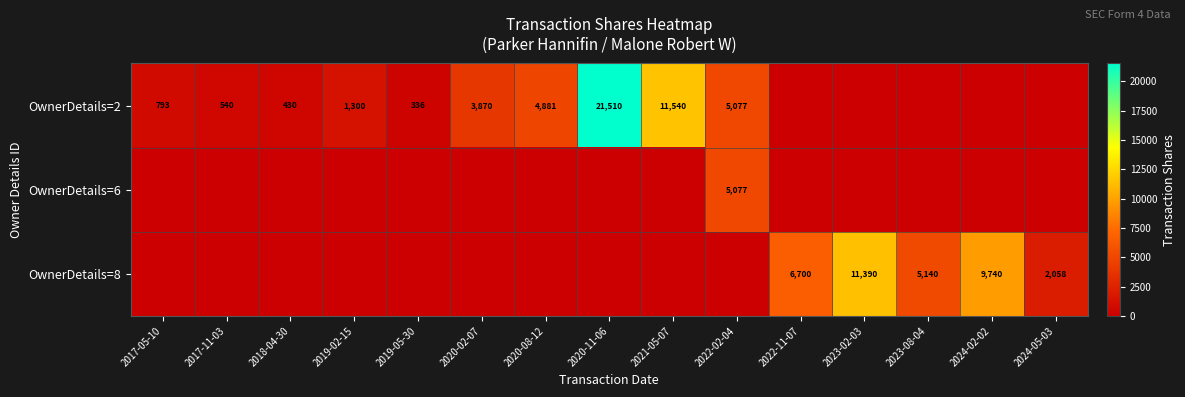

Count the number of data series in this chart.

3